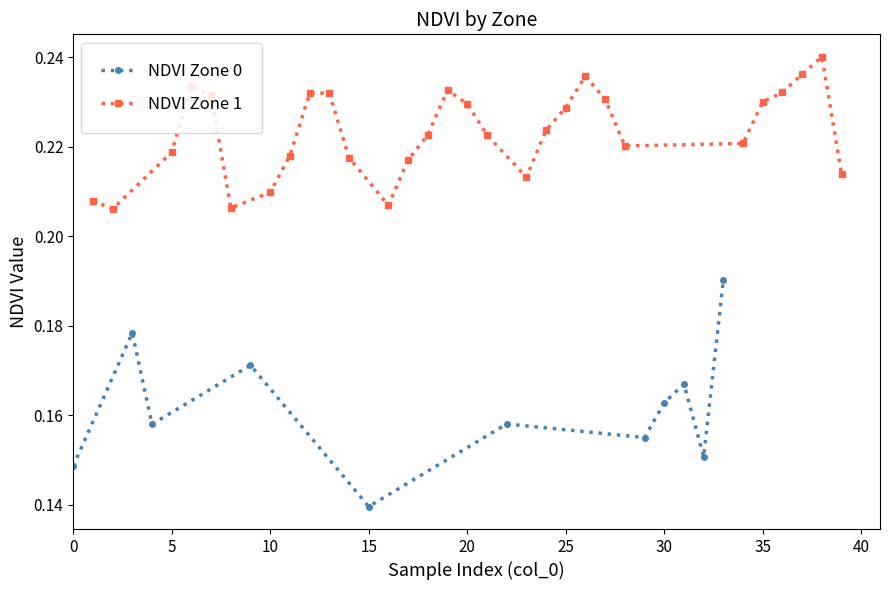

Which category has the lowest value in the NDVI Zone 0 series?

15